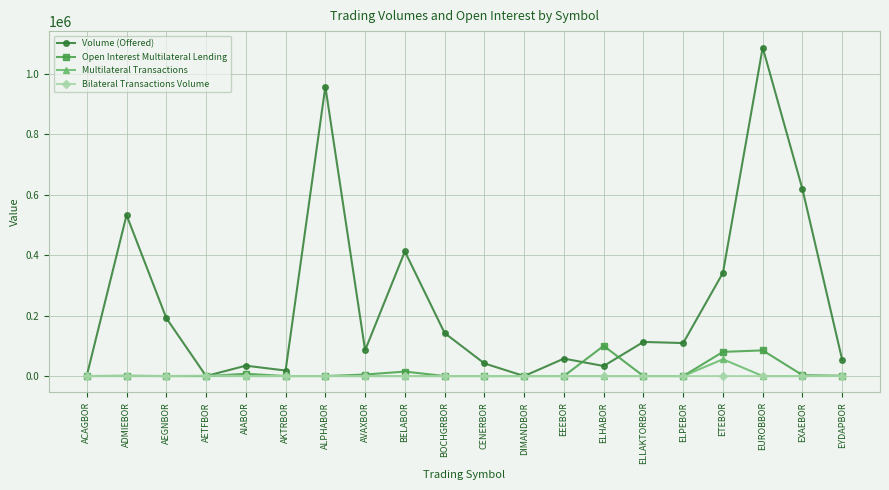

What are all the series names shown in the legend?

Volume (Offered), Open Interest Multilateral Lending, Multilateral Transactions, Bilateral Transactions Volume